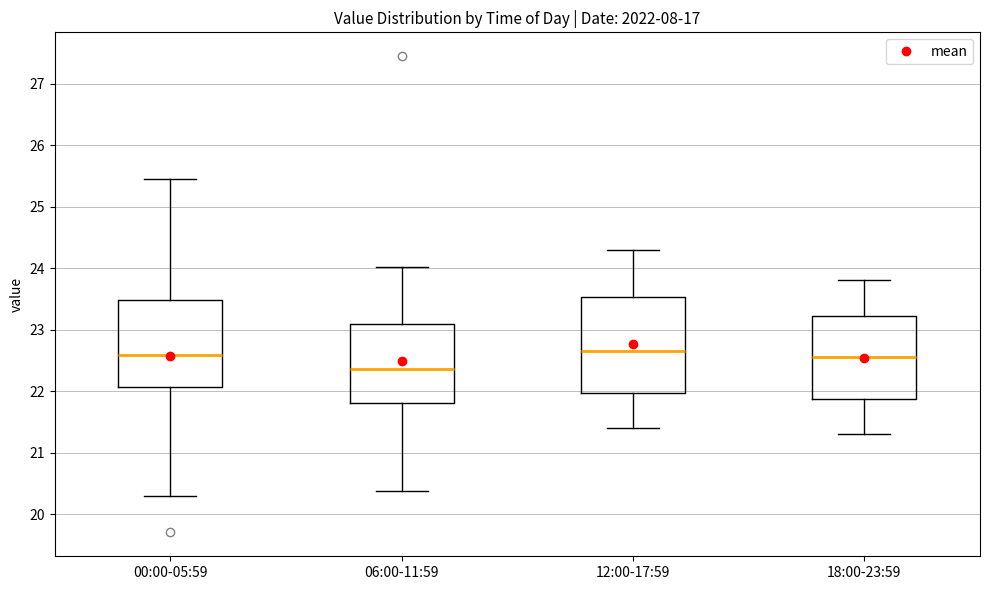

Which box has the lowest median line?

06:00-11:59